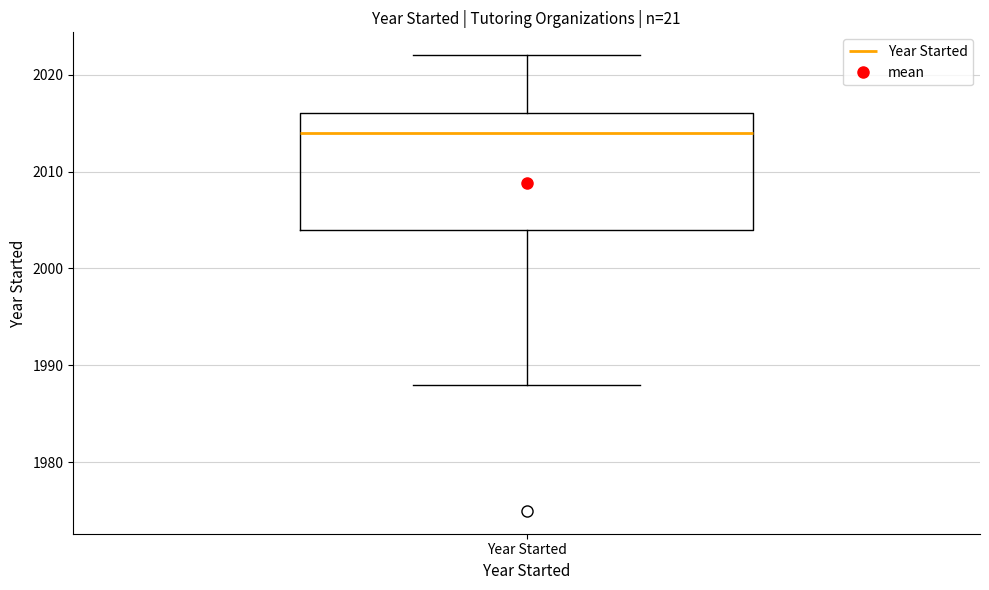

Where does the median line of the box for Year Started sit on the y-axis? The values are not printed on the chart, so give them approximately, as read against the axis.

2014